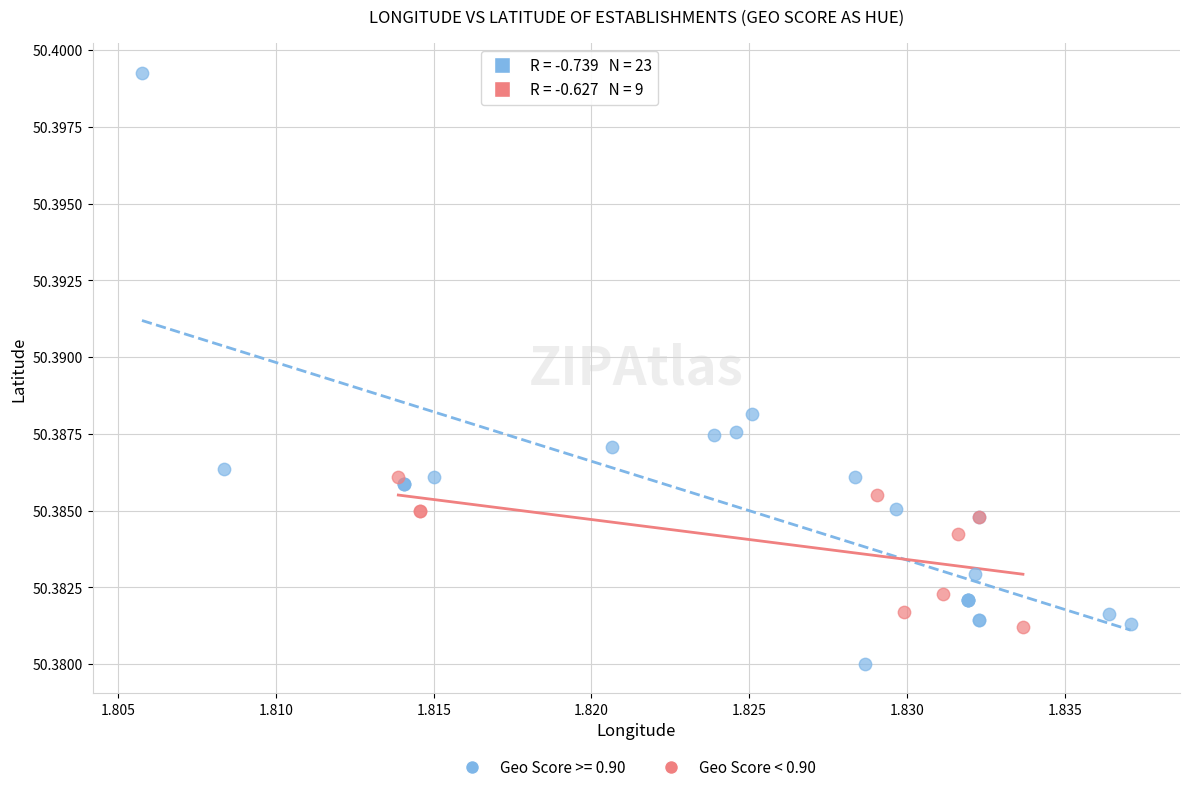

Which series has the largest Y range (max minus min)?

Geo Score >= 0.90